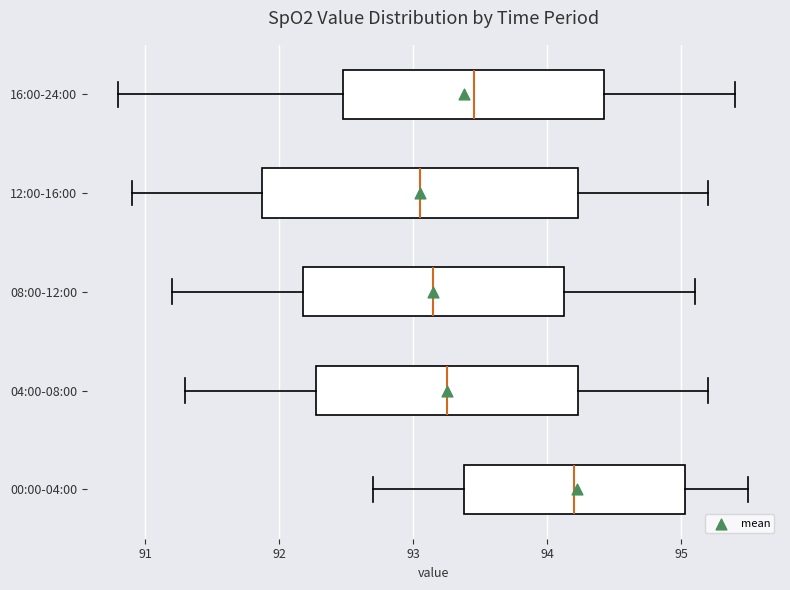

Reading bottom to top, read every box against the x-axis: the position of its median line, the range the box covers, and the ends of its whiskers. The values are not printed on the chart, so give them approximately, as read against the axis.

00:00-04:00: median 94.2, box 93.4 to 95.0, whiskers 92.7 to 95.5
04:00-08:00: median 93.3, box 92.3 to 94.2, whiskers 91.3 to 95.2
08:00-12:00: median 93.2, box 92.2 to 94.1, whiskers 91.2 to 95.1
12:00-16:00: median 93.1, box 91.9 to 94.2, whiskers 90.9 to 95.2
16:00-24:00: median 93.5, box 92.5 to 94.4, whiskers 90.8 to 95.4